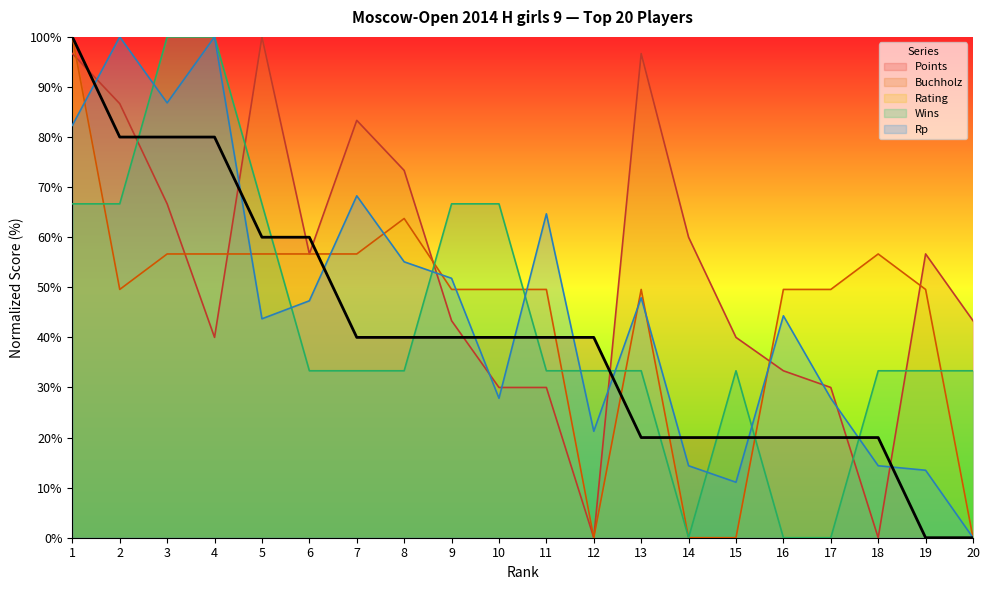

Reading left to right, transcribe all the data shown in this chart.

Points: 1=100.0	2=80.0	3=80.0	4=80.0	5=60.0	6=60.0	7=40.0	8=40.0	9=40.0	10=40.0	11=40.0	12=40.0	13=20.0	14=20.0	15=20.0	16=20.0	17=20.0	18=20.0	19=0.0	20=0.0
Buchholz: 1=96.7	2=86.7	3=66.7	4=40.0	5=100.0	6=56.7	7=83.3	8=73.3	9=43.3	10=30.0	11=30.0	12=0.0	13=96.7	14=60.0	15=40.0	16=33.3	17=30.0	18=0.0	19=56.7	20=43.3
Rating: 1=100.0	2=49.6	3=56.7	4=56.7	5=56.7	6=56.7	7=56.7	8=63.7	9=49.6	10=49.6	11=49.6	12=0.0	13=49.6	14=0.0	15=0.0	16=49.6	17=49.6	18=56.7	19=49.6	20=0.0
Wins: 1=66.7	2=66.7	3=100.0	4=100.0	5=66.7	6=33.3	7=33.3	8=33.3	9=66.7	10=66.7	11=33.3	12=33.3	13=33.3	14=0.0	15=33.3	16=0.0	17=0.0	18=33.3	19=33.3	20=33.3
Rp: 1=82.3	2=100.0	3=86.8	4=100.0	5=43.7	6=47.3	7=68.3	8=55.1	9=51.8	10=27.8	11=64.7	12=21.3	13=47.9	14=14.4	15=11.1	16=44.3	17=27.8	18=14.4	19=13.5	20=0.0